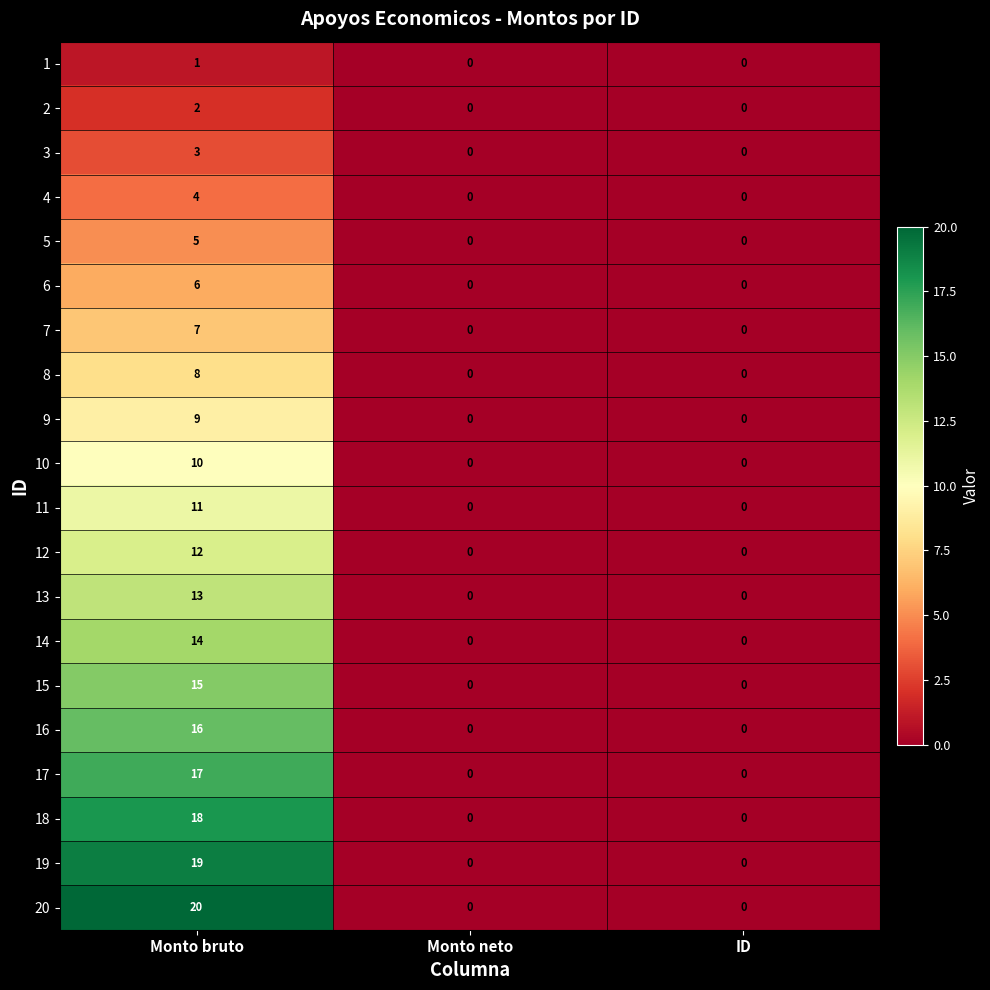

What is the sum of the 13 values at Monto bruto and Monto neto?

13